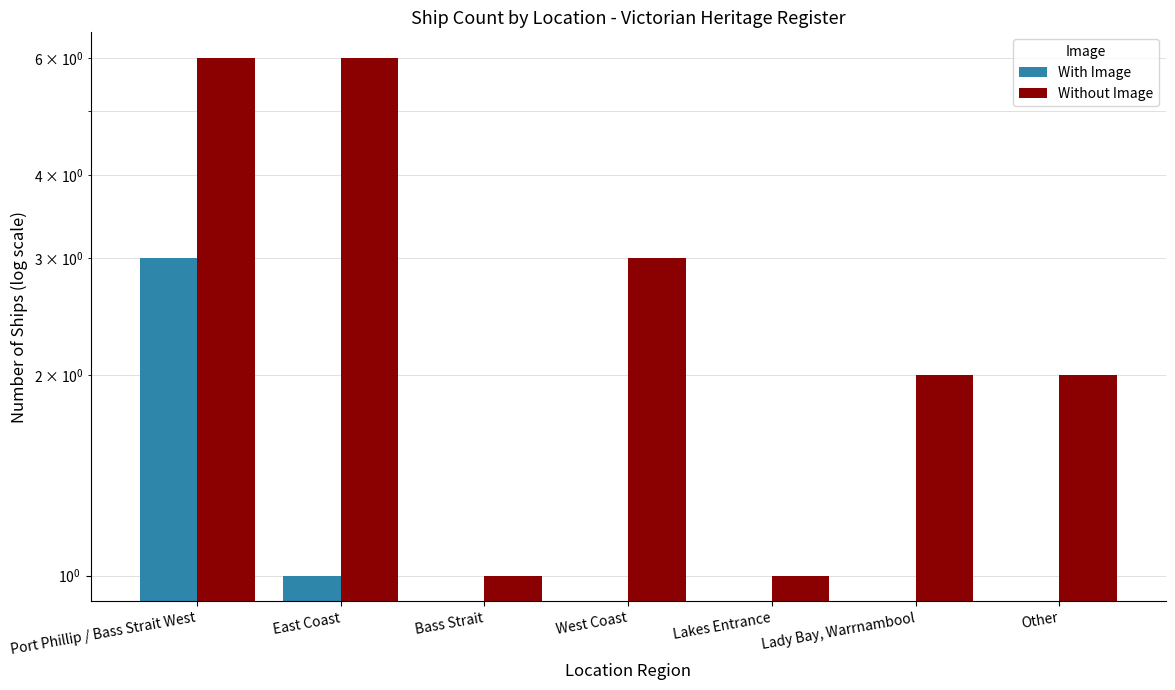

How many values in the Without Image series exceed 2?

3